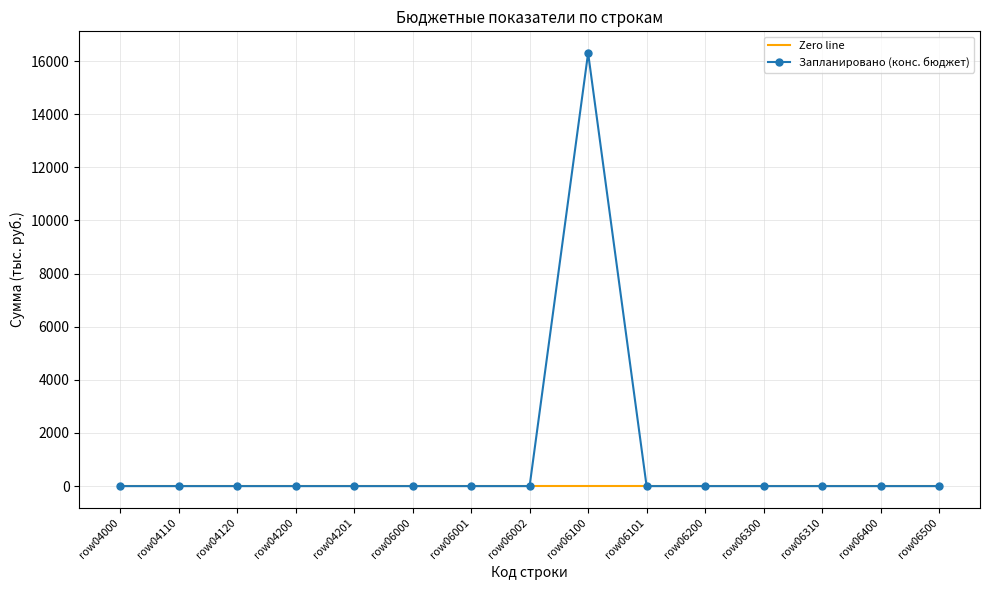

Rank the series by their average value, from highest to lowest.

Запланировано (конс. бюджет), Zero line